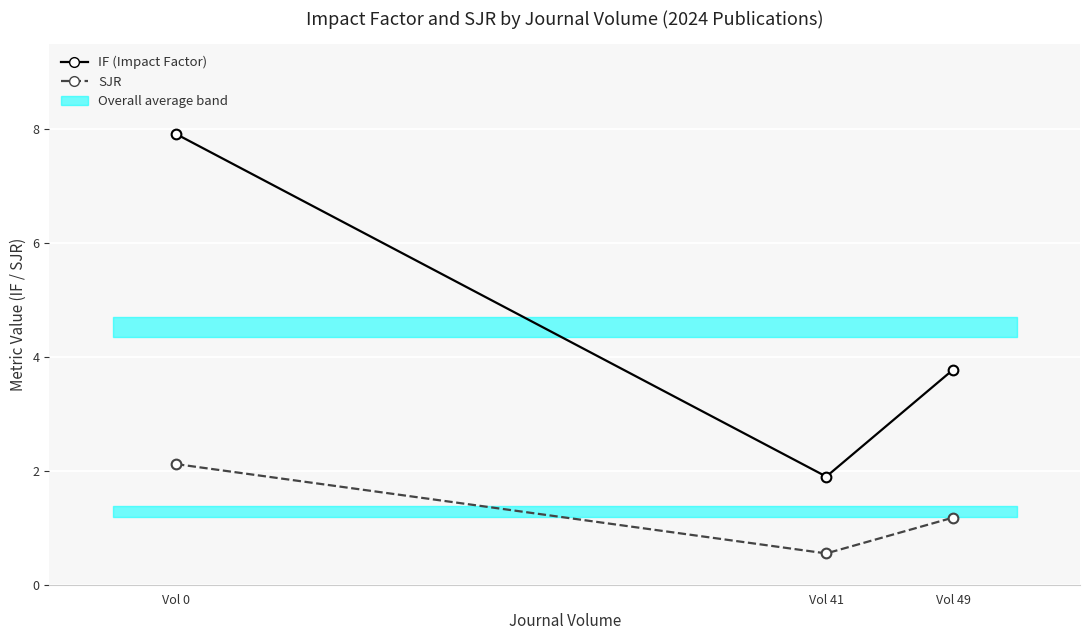

Count the IF (Impact Factor) values in the range 1 to 7.

2